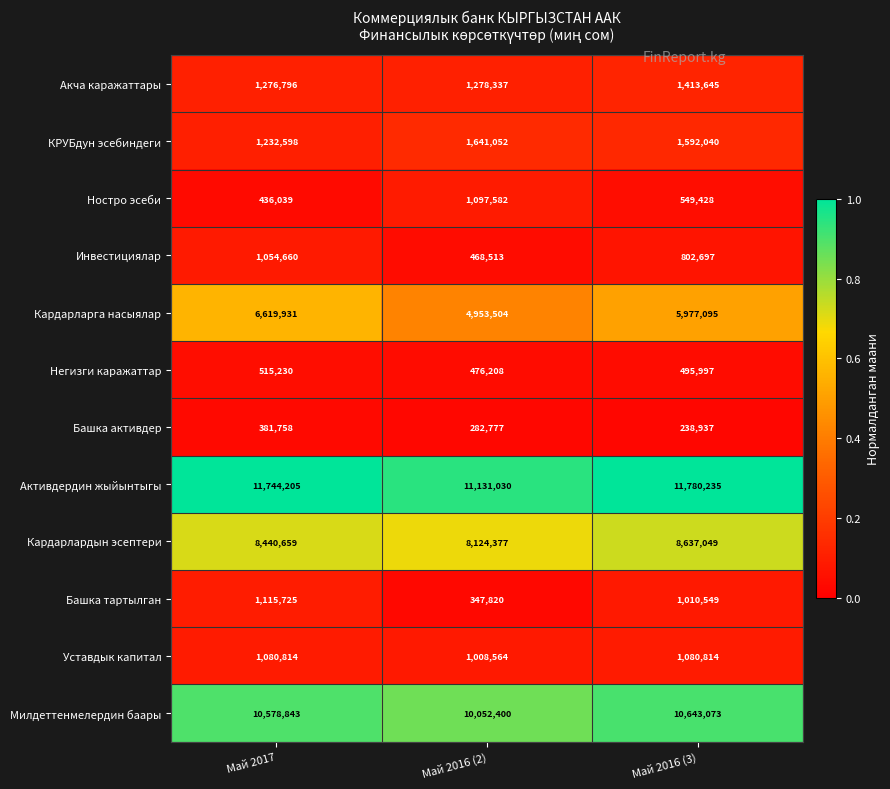

The value of Башка активдер at Май 2016 (2) is 91296. True or false?

False